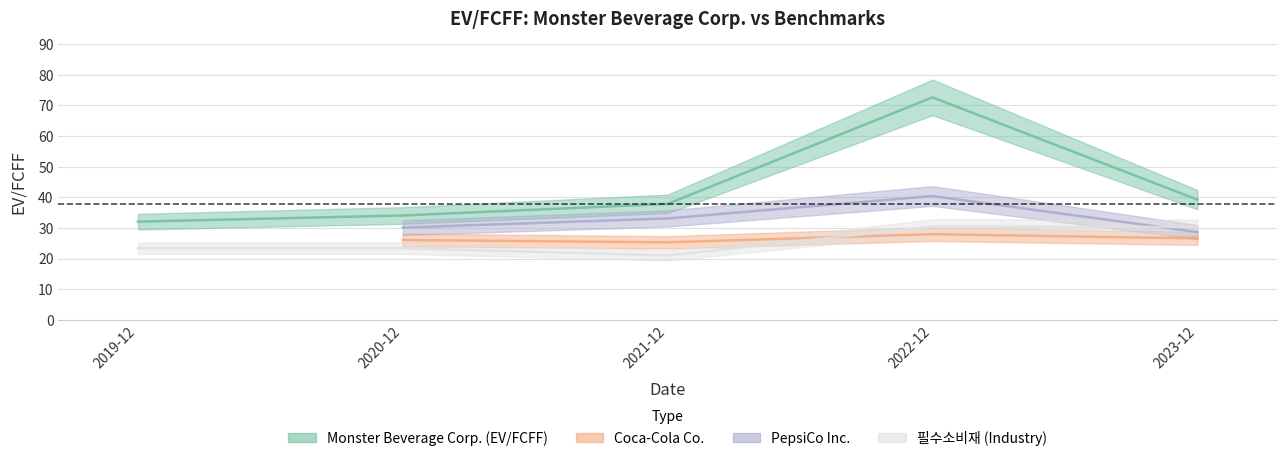

True or false: Monster Beverage Corp. (EV/FCFF) and 필수소비재 (Industry) intersect in this chart.

False